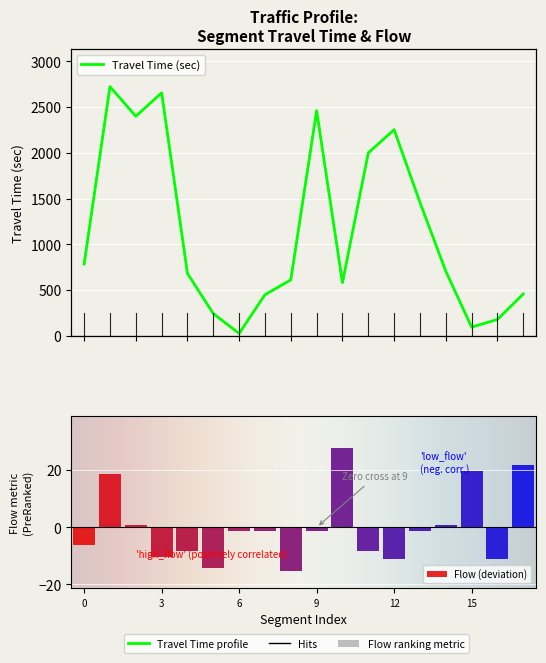

The 旅行時間 series shows 896.9 at 流量. True or false?

False